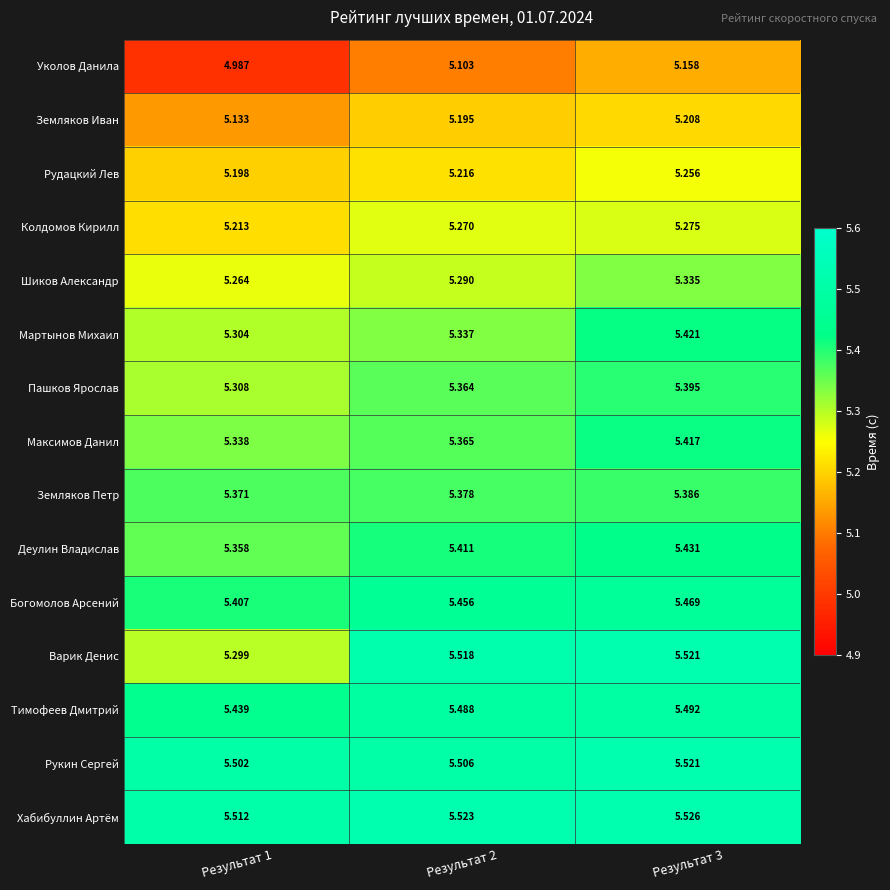

Which series has the largest total across all categories?

Хабибуллин Артём